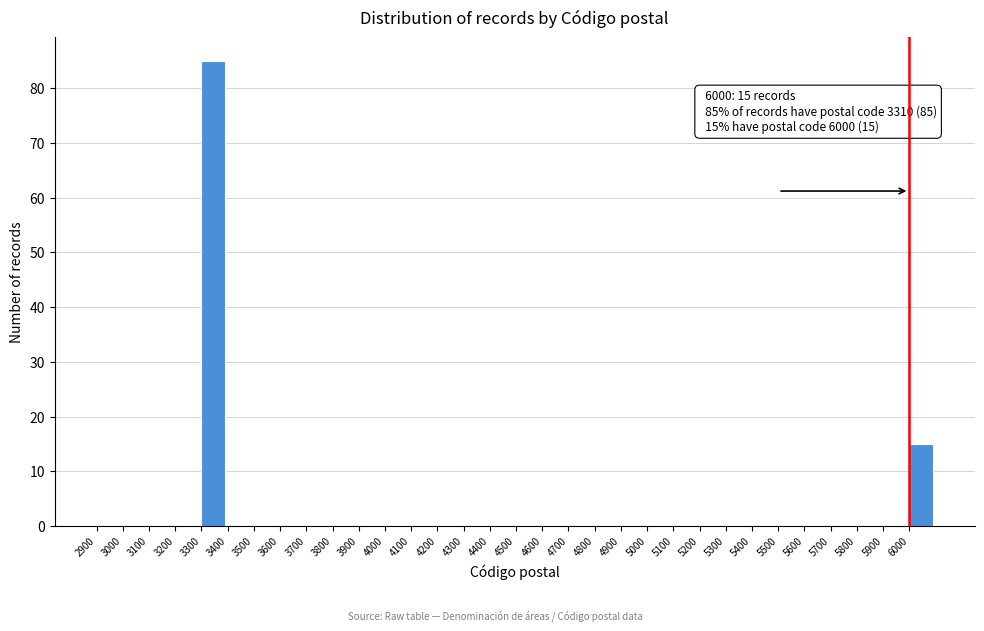

Over which range of the x-axis is the bar tallest?

3300 to 3400